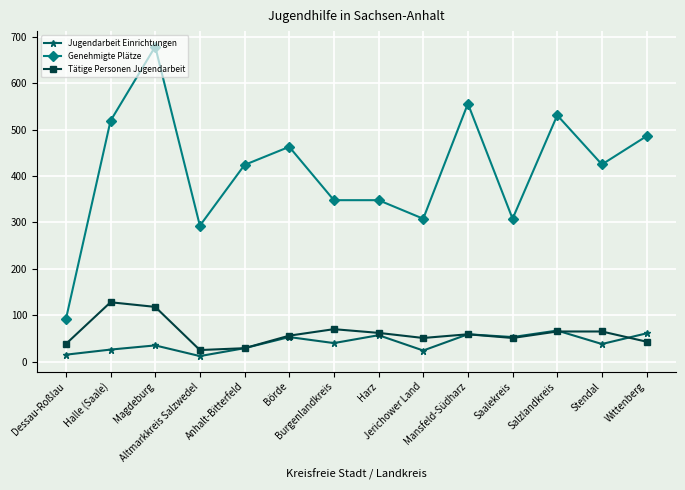

True or false: Genehmigte Plätze and Tätige Personen Jugendarbeit intersect in this chart.

False